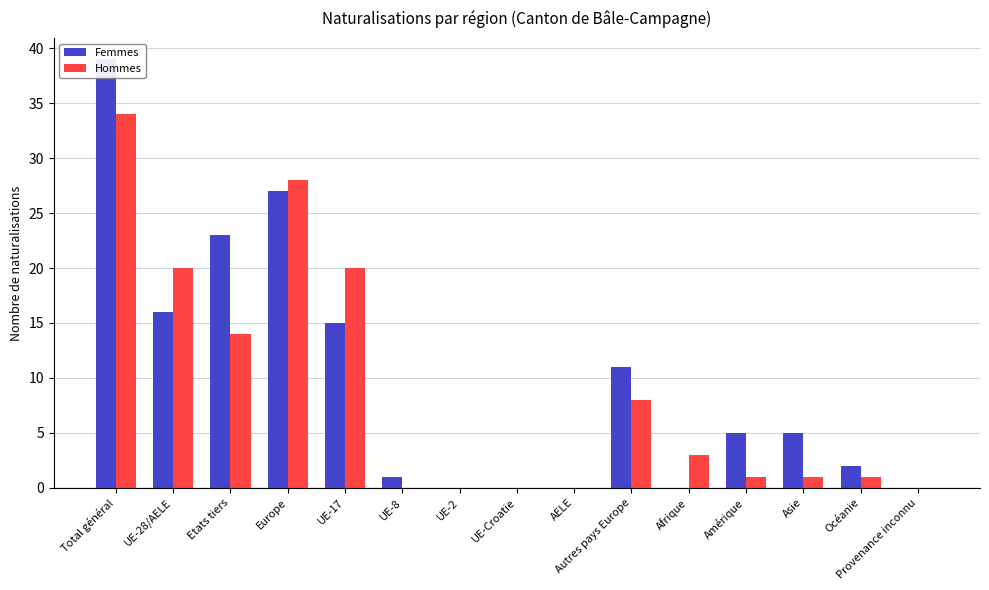

How many bars are there in each group?

2